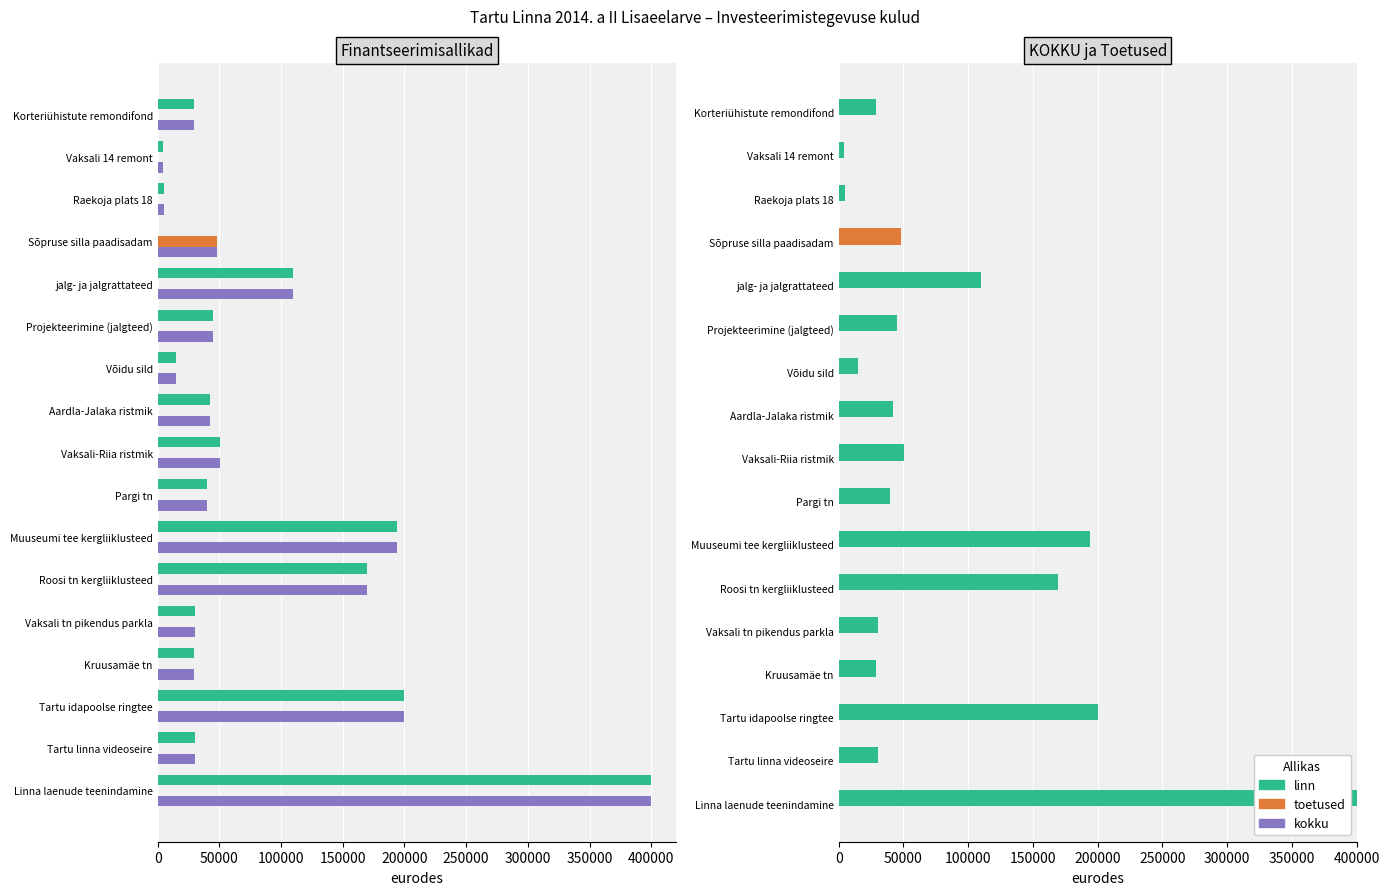

Between jalg- ja jalgrattateed and Vaksali 14 remont, which series saw the biggest shift?

linn